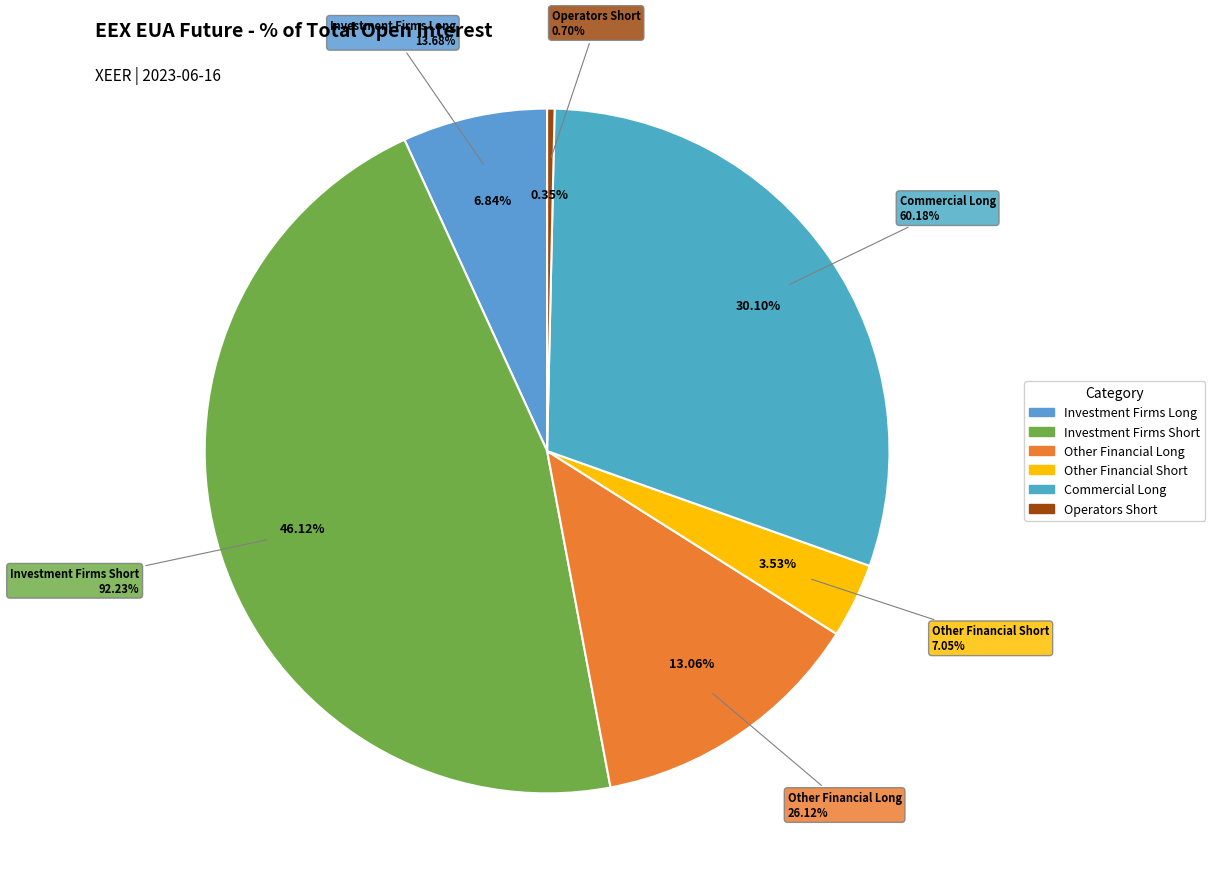

How many slices are in this pie chart?

6